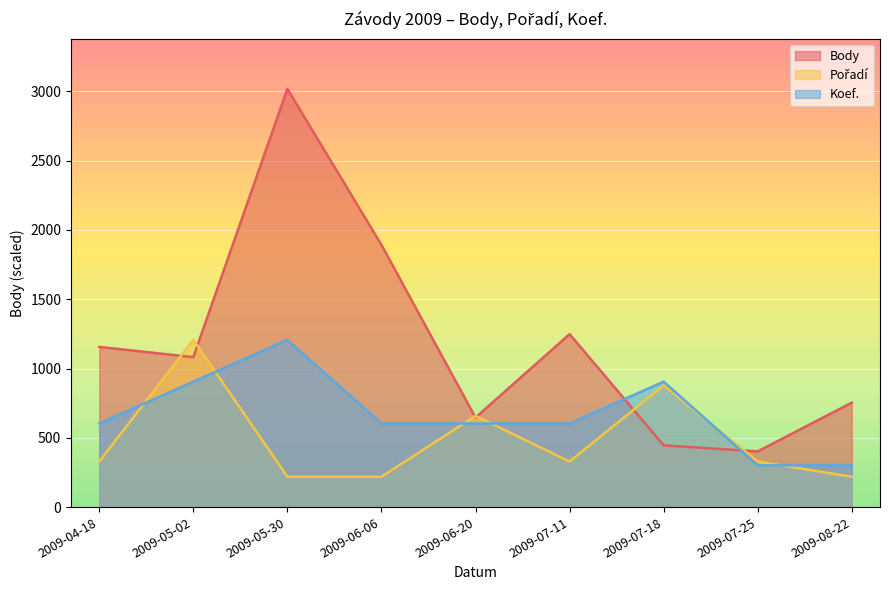

After their last crossing, which series has the higher values: Body or Pořadí?

Body